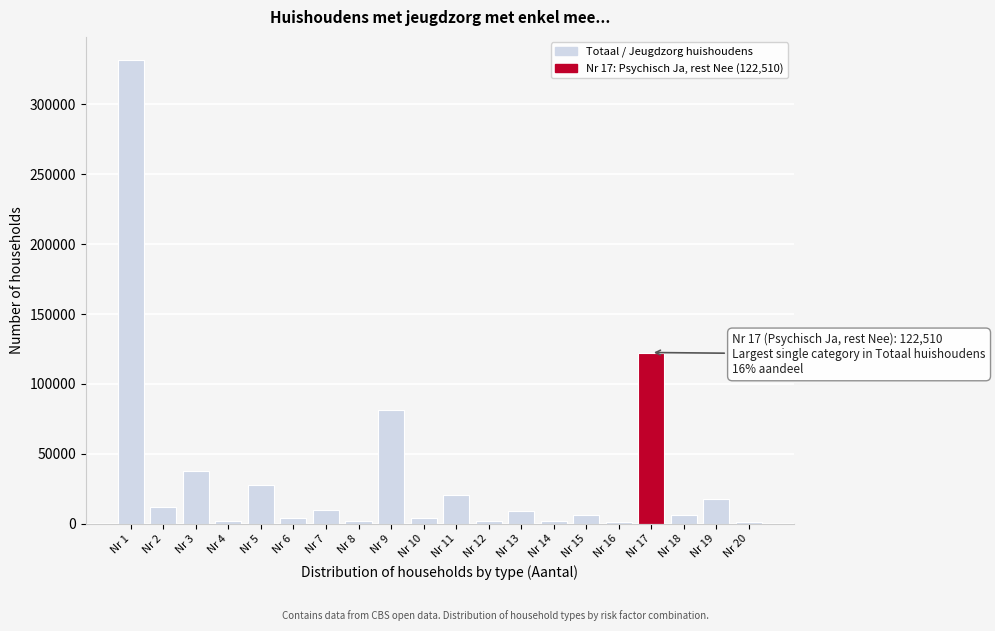

At which label is the value closest to 166655?

Nr 17